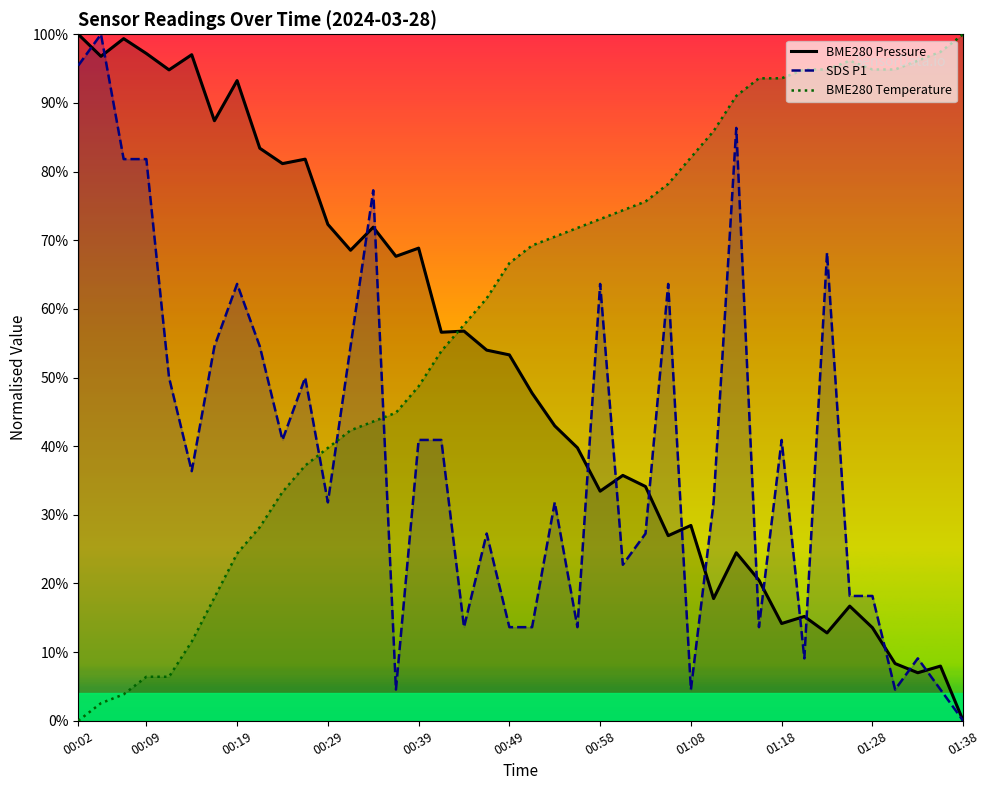

Where is the first local minimum for SDS_P1?

00:14